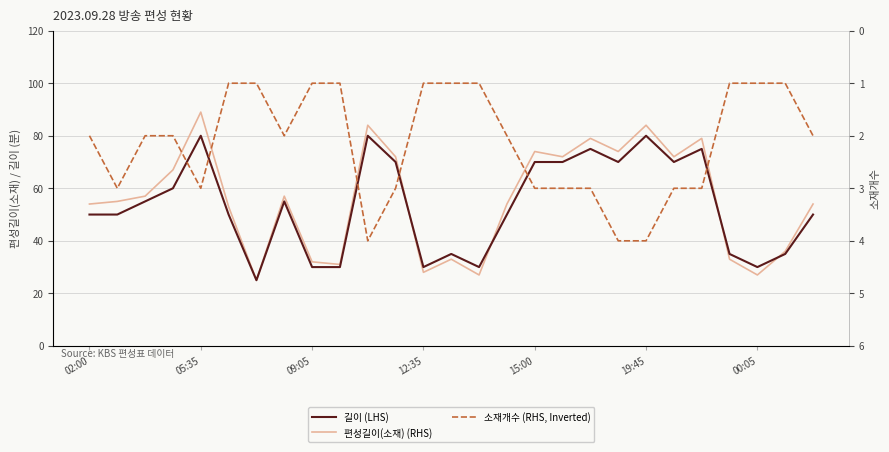

Which has a higher value, 23 or 15:00?

15:00